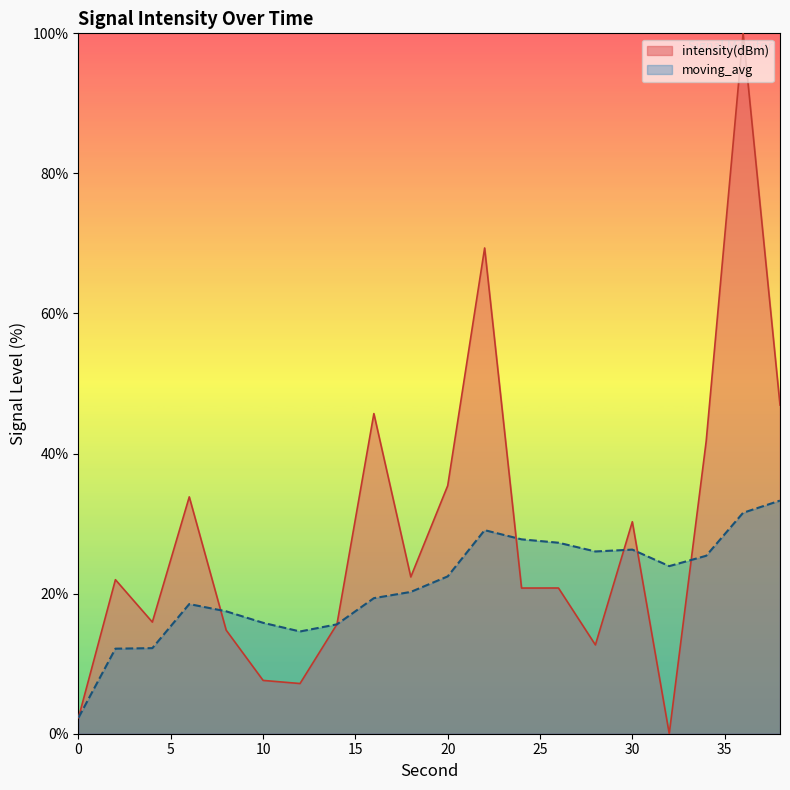

Which has a higher value, 22 or 16?

22